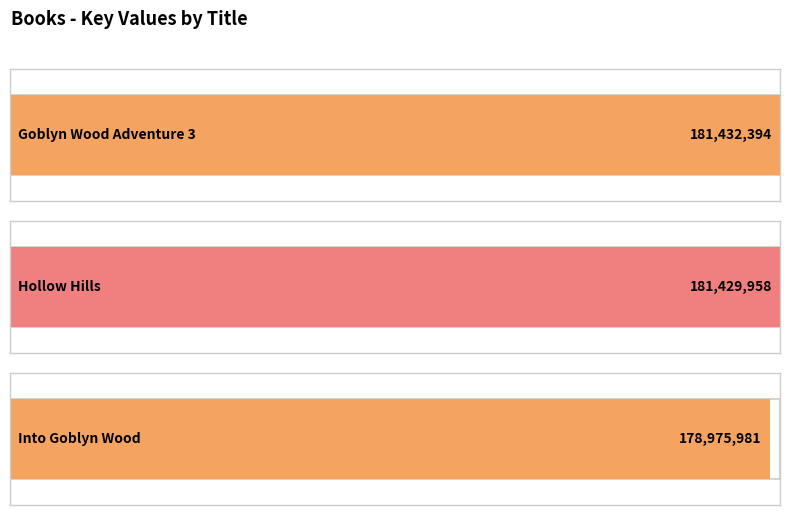

Rank the categories by value from highest to lowest.

Goblyn Wood Adventure 3, Hollow Hills, Into Goblyn Wood